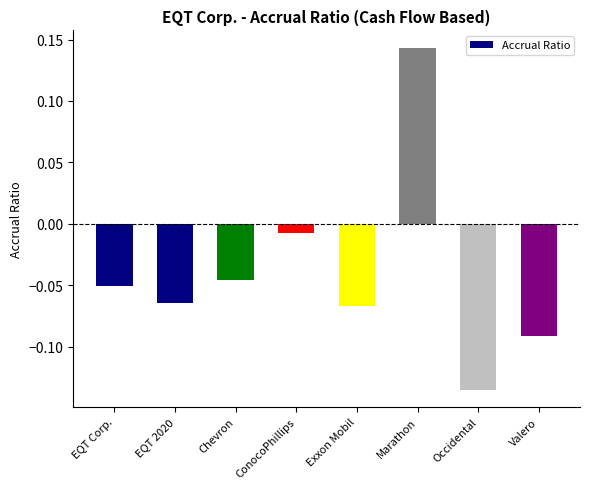

At which category does the chart reach its minimum across all series?

Occidental